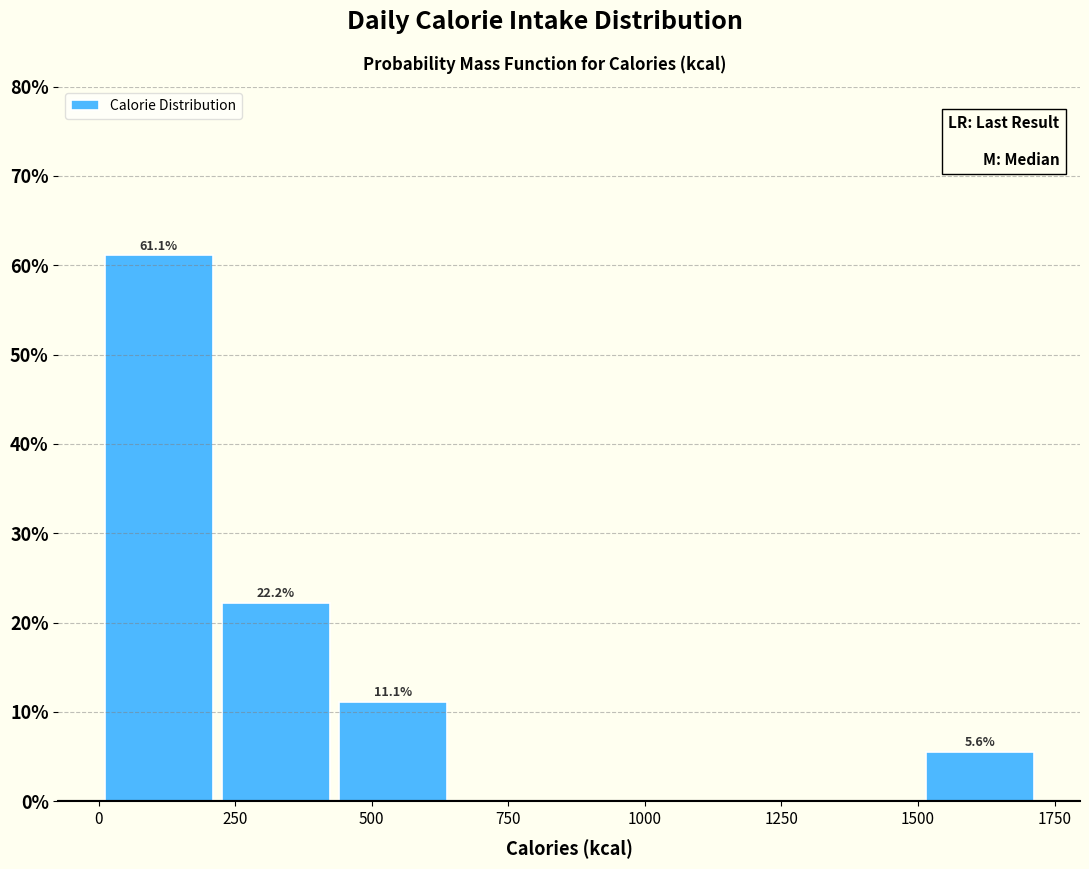

Over which range of the x-axis is the bar tallest?

0 to 200